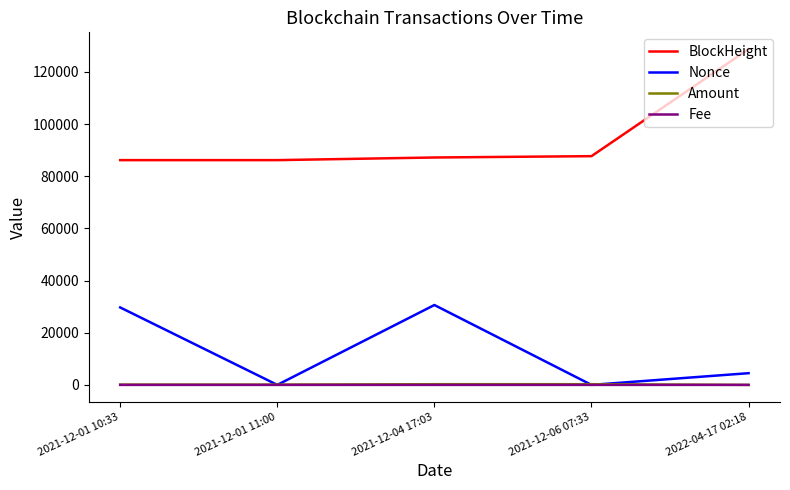

True or false: Amount and BlockHeight intersect in this chart.

False